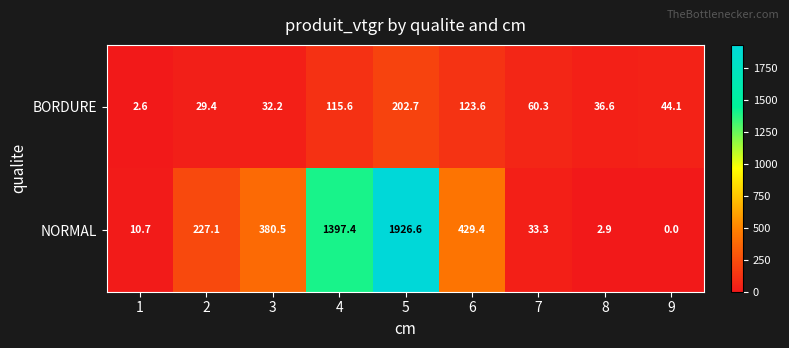

Where is BORDURE nearest to the value 102?

4